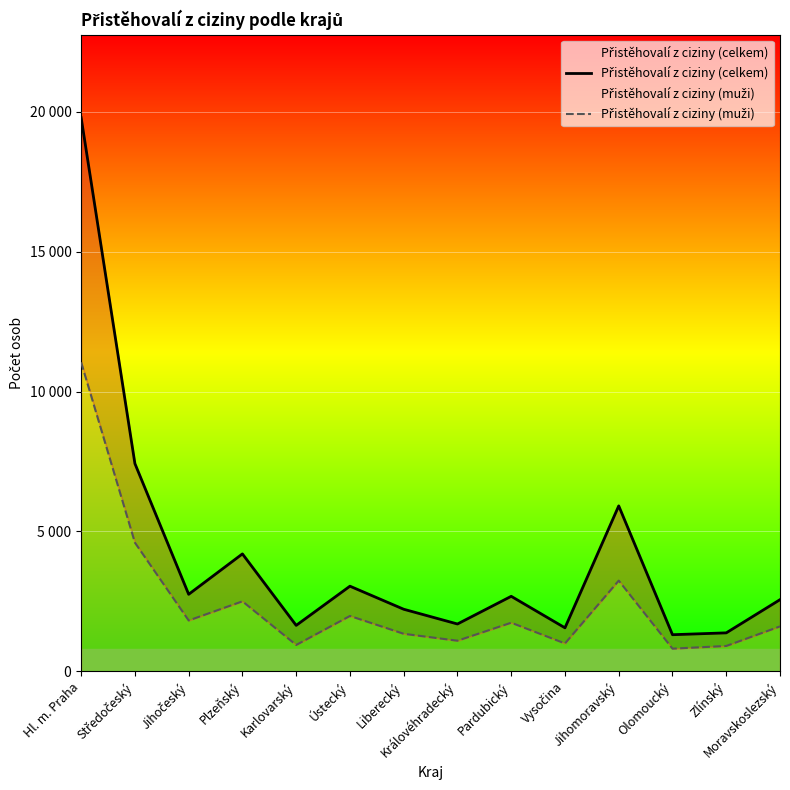

Reading left to right, transcribe all the data shown in this chart.

Přistěhovalí z ciziny (celkem): 19784	7424	2753	4197	1642	3043	2219	1692	2681	1555	5913	1309	1375	2561
Přistěhovalí z ciziny (muži): 11042	4599	1818	2502	943	1979	1342	1095	1738	997	3242	811	907	1606